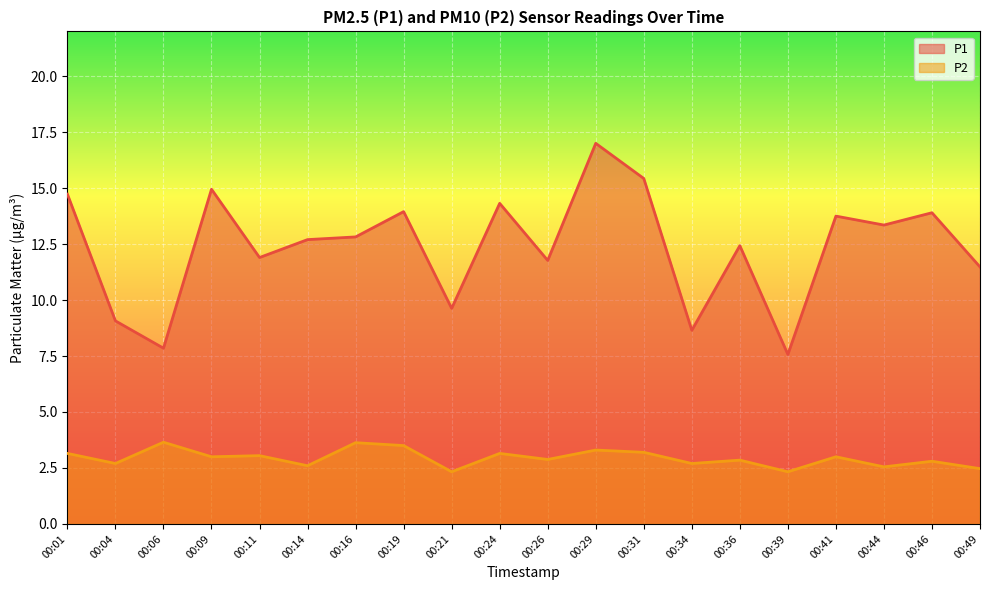

What are all the series names shown in the legend?

P1, P2